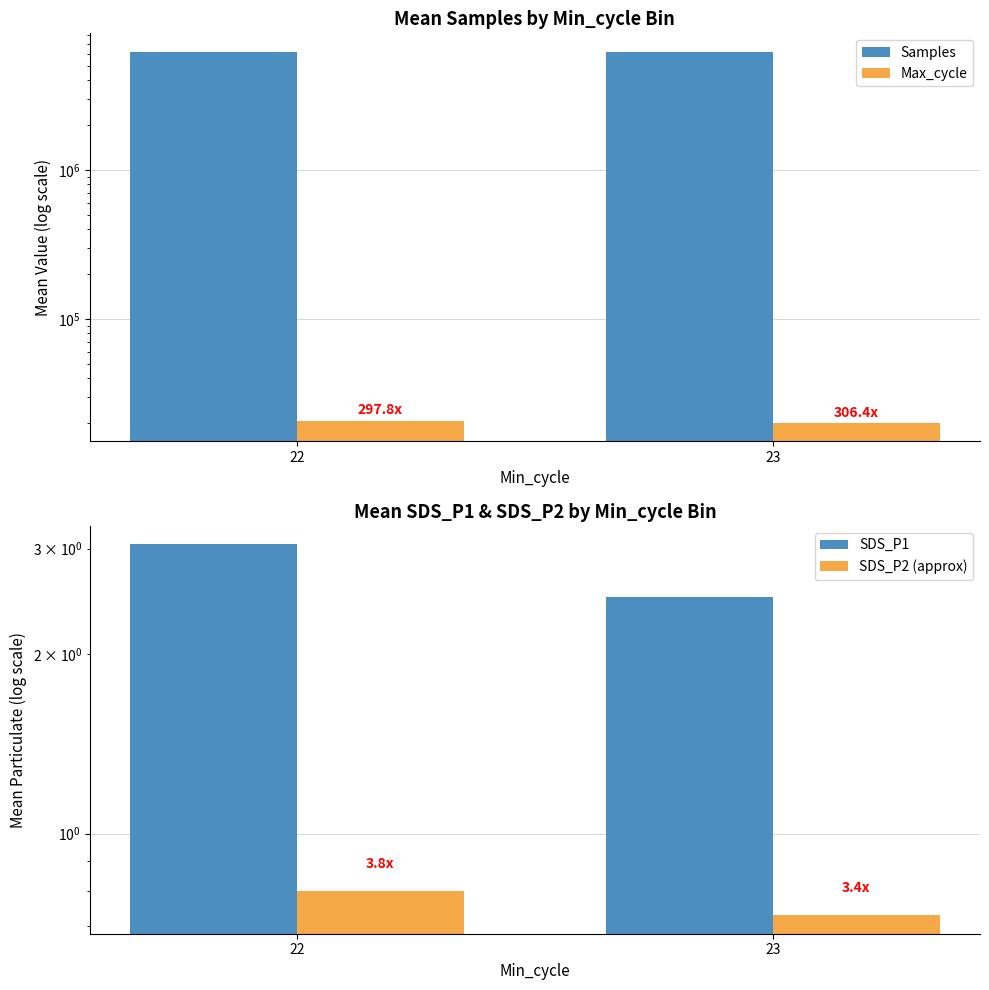

What is the value of the Samples bar at the 1st from the left?

6185968.0